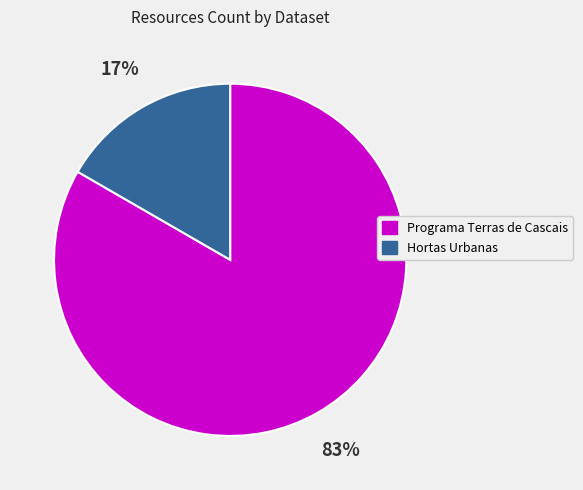

Count the number of slices in the pie.

2